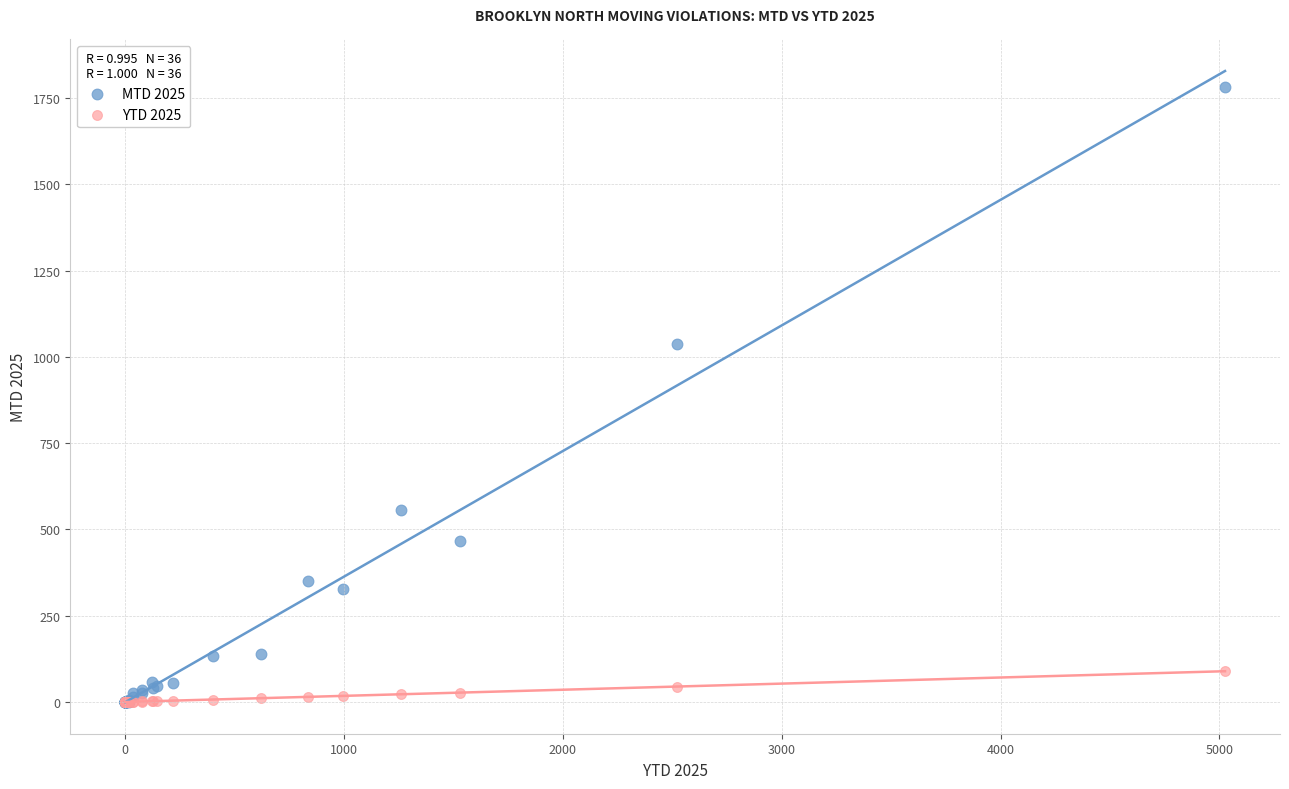

In the MTD 2025 series, what Y value is closest to 891?

1038.0